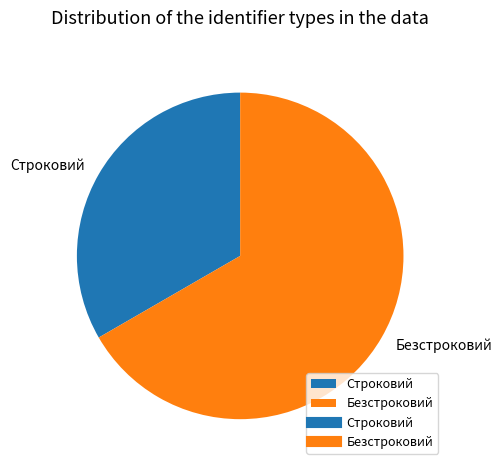

The Безстроковий slice represents 58% of the pie. True or false?

False